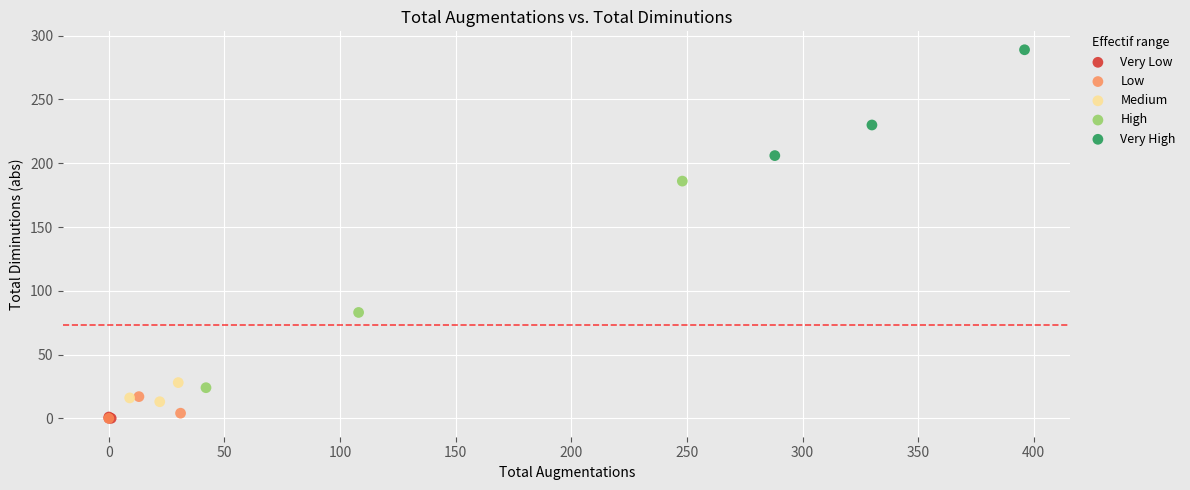

Which series has the widest spread of Y values?

High